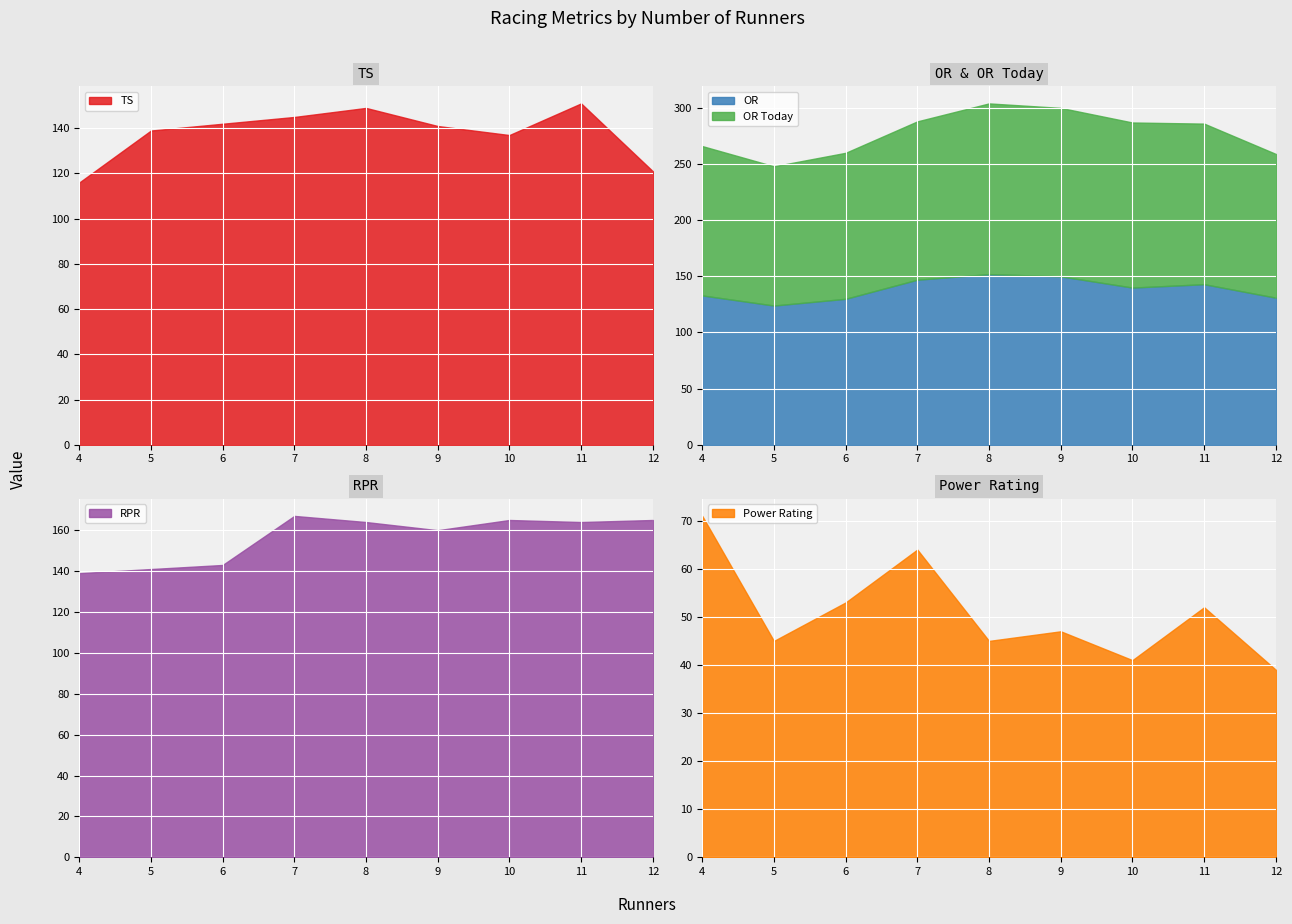

Reading left to right, list all the values displayed in this chart.

TS: 116	139	142	145	149	141	137	151	121
OR: 133	124	130	147	152	150	140	143	131
OR Today: 133	124	130	141	152	150	147	143	128
RPR: 139	141	143	167	164	160	165	164	165
Power Rating: 71	45	53	64	45	47	41	52	39